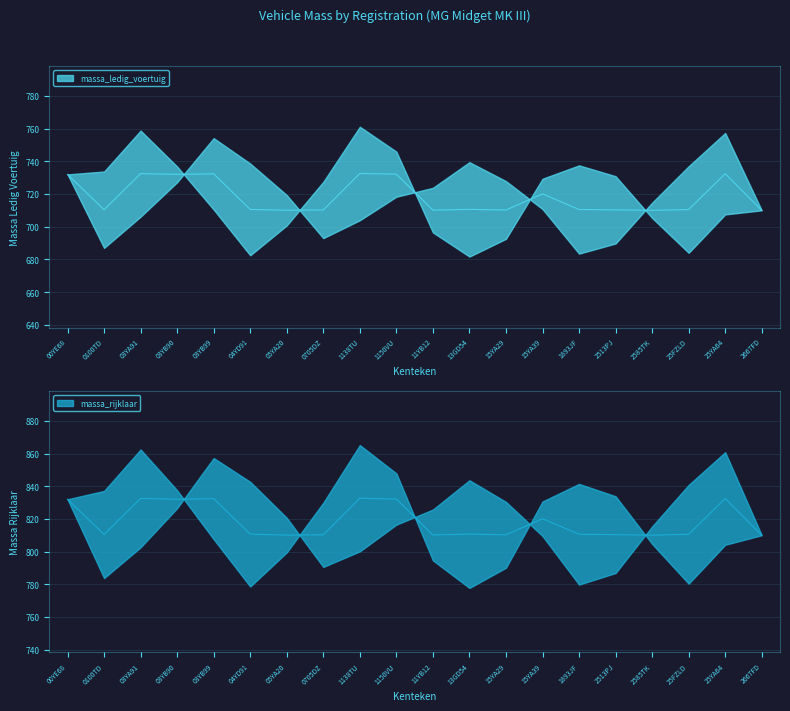

At which category is the sum across all series the highest?

1138TU